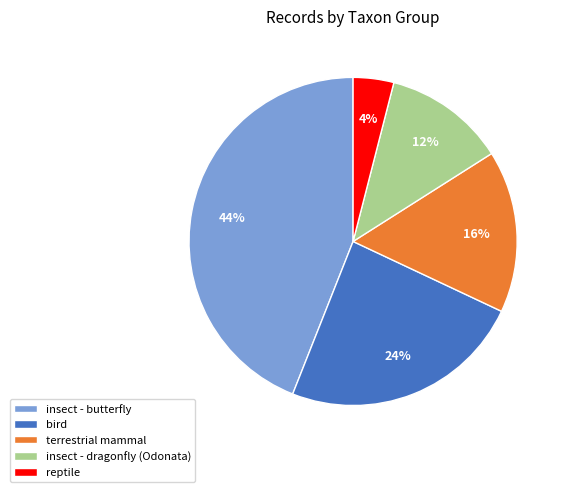

What percentage is the reptile slice, to the nearest percent?

4%